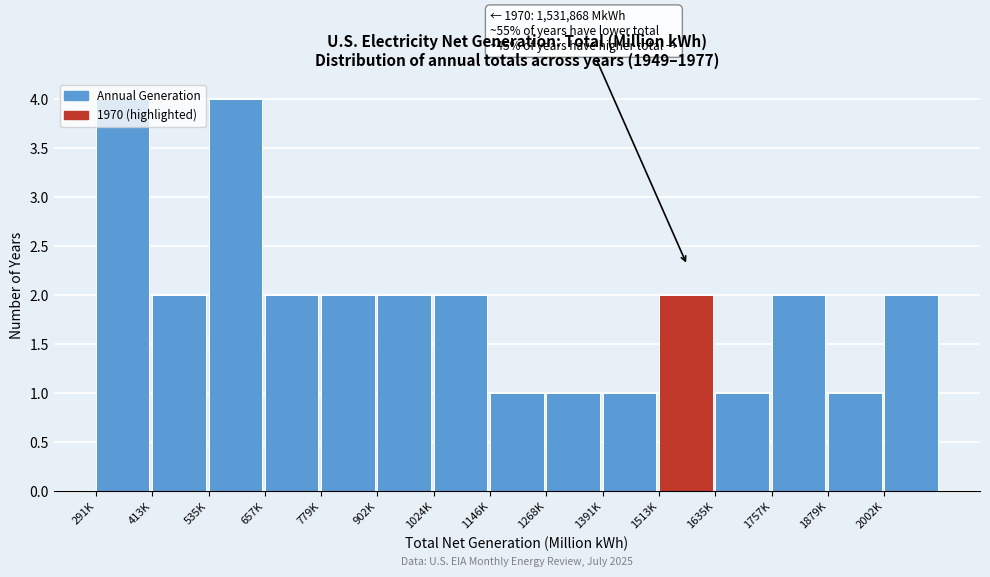

Which has a higher value, 535K or 902K?

535K